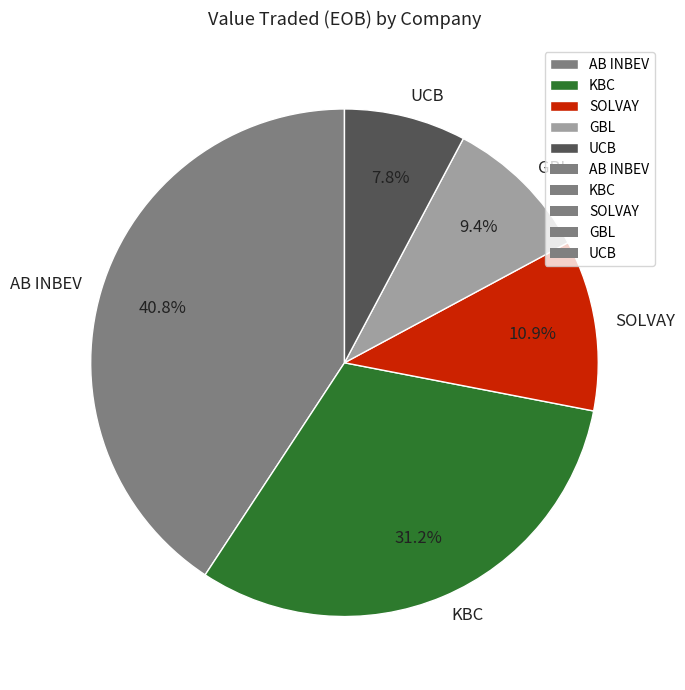

To the nearest percent, what portion does SOLVAY represent?

11%